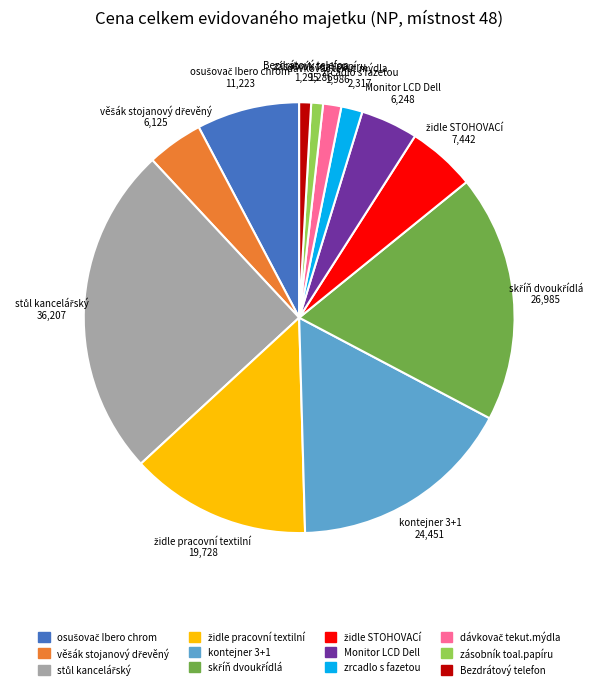

Count the number of slices in the pie.

12